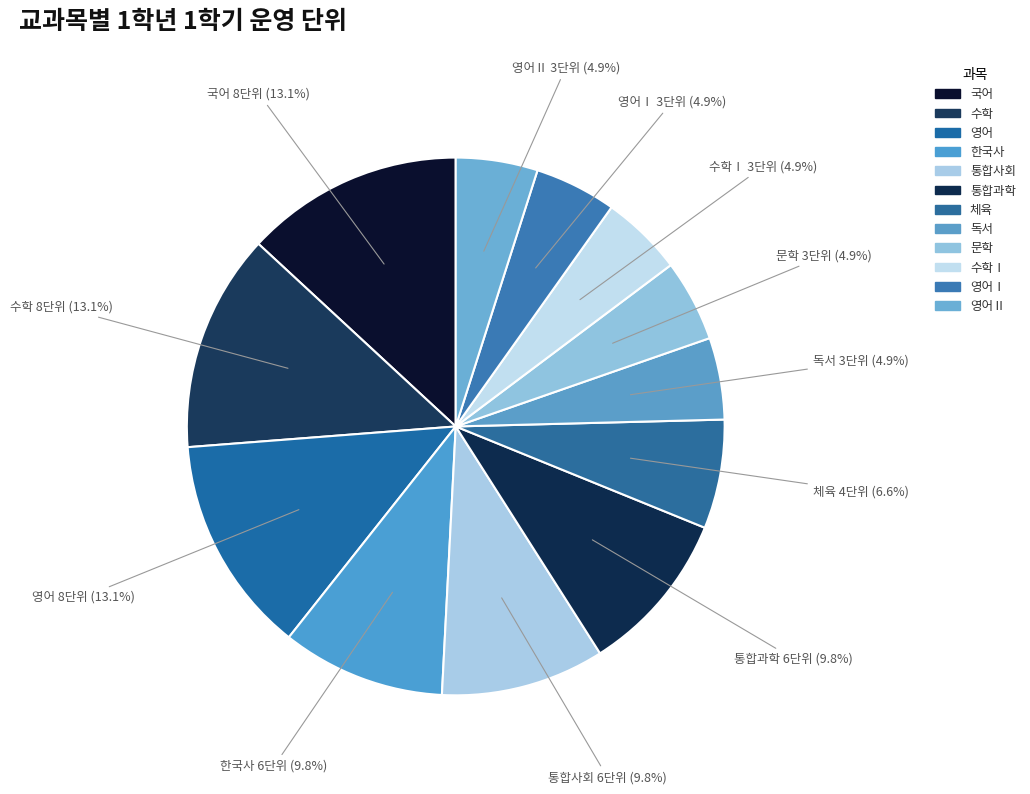

How many slices are in this pie chart?

12